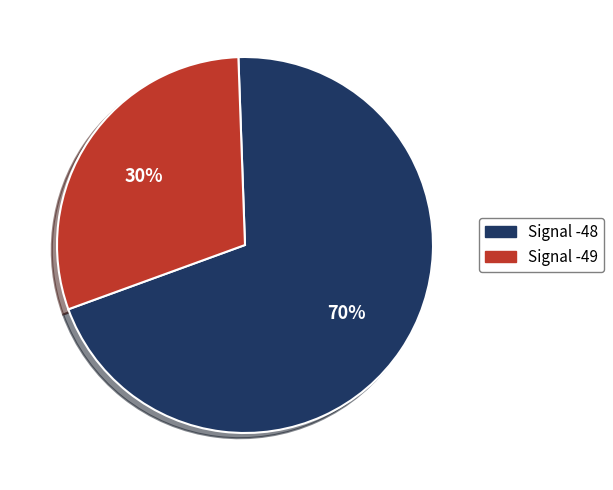

To the nearest percent, what is the average slice percentage?

50%